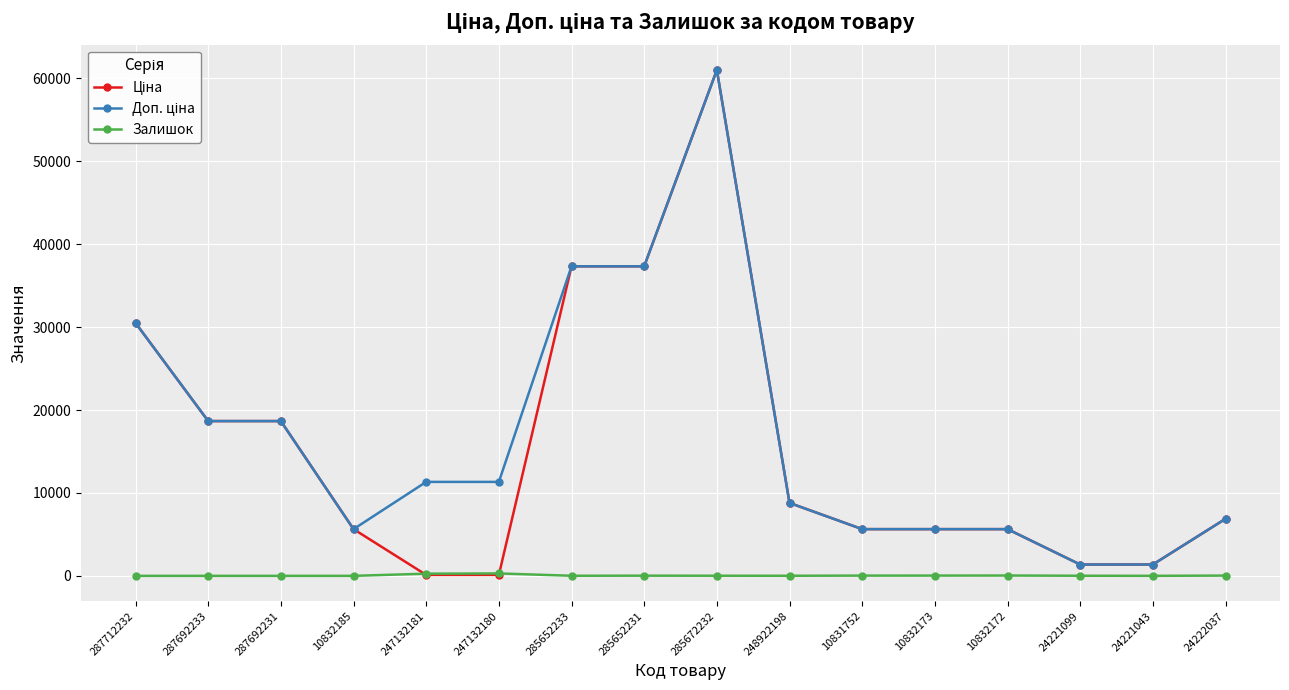

What is the maximum value shown in the chart?

61024.7